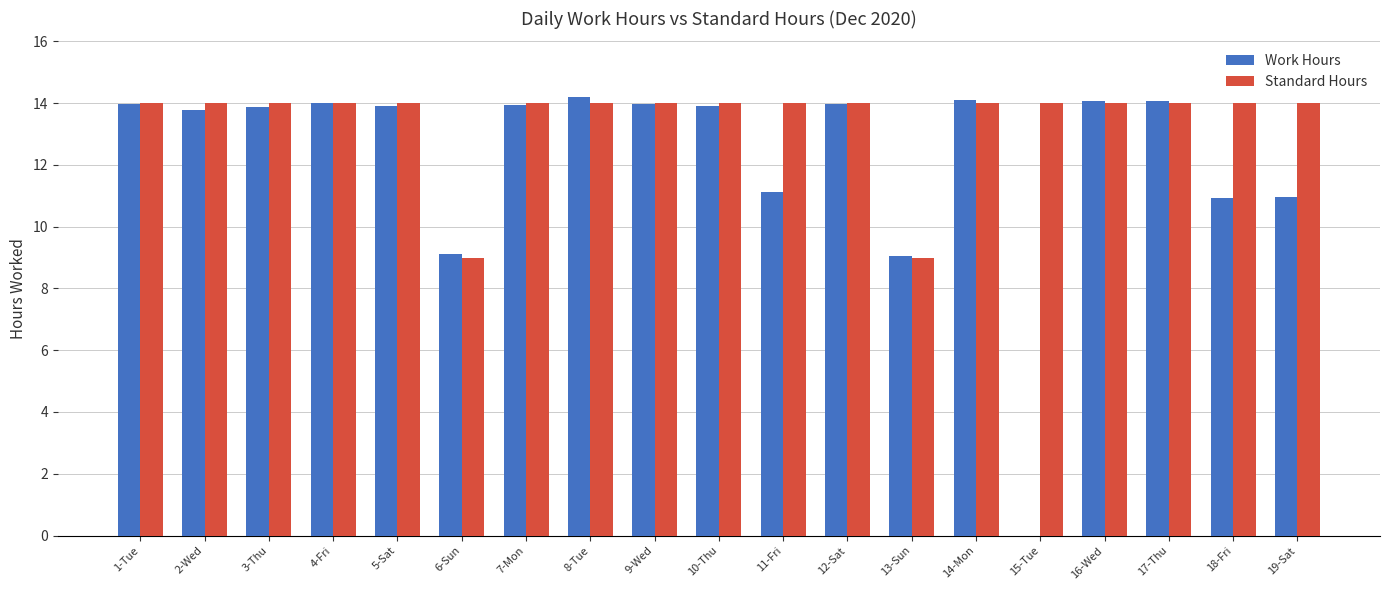

What is the sum of all Work Hours values?

233.0